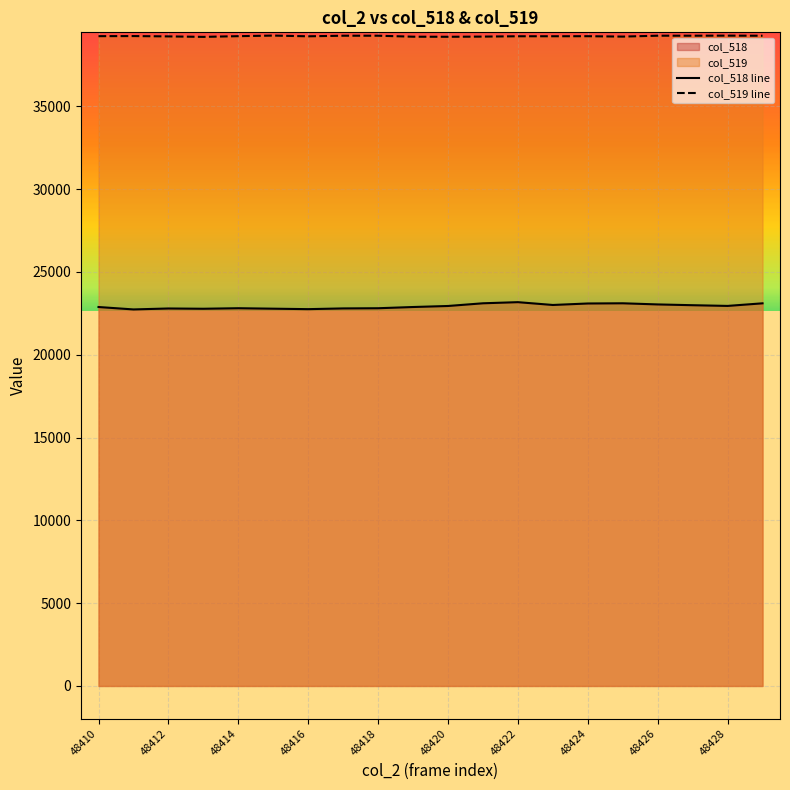

What is the lowest value of the col_519 line series?

39197